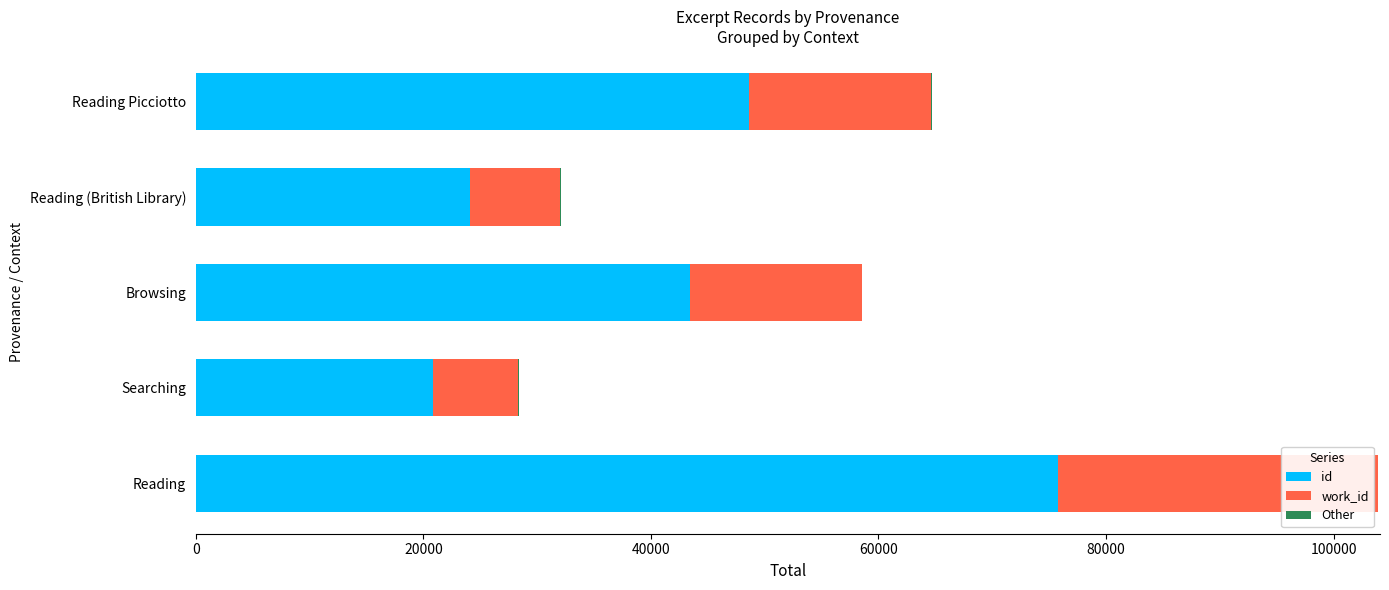

At which category is the sum across all series the highest?

Reading